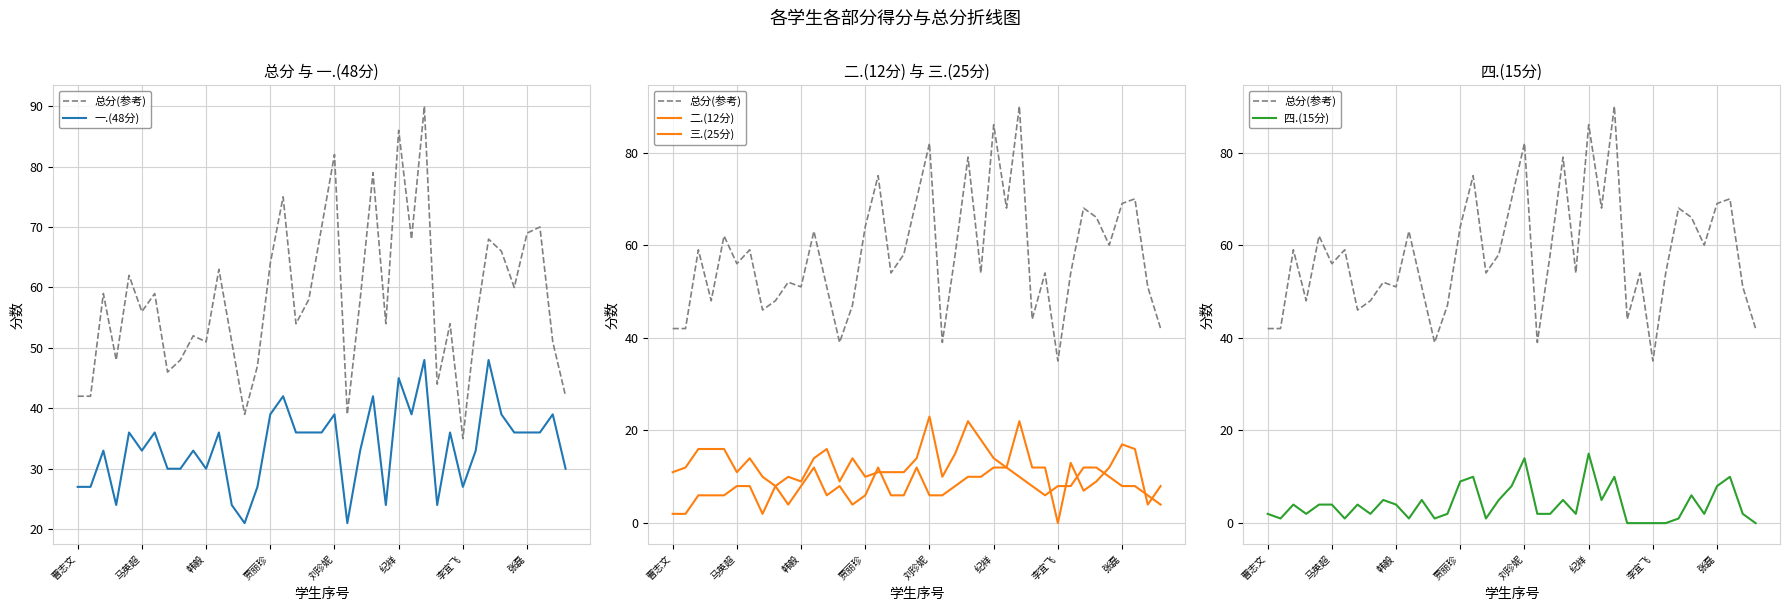

How many data points in 二.(12分) are less than 8?

17